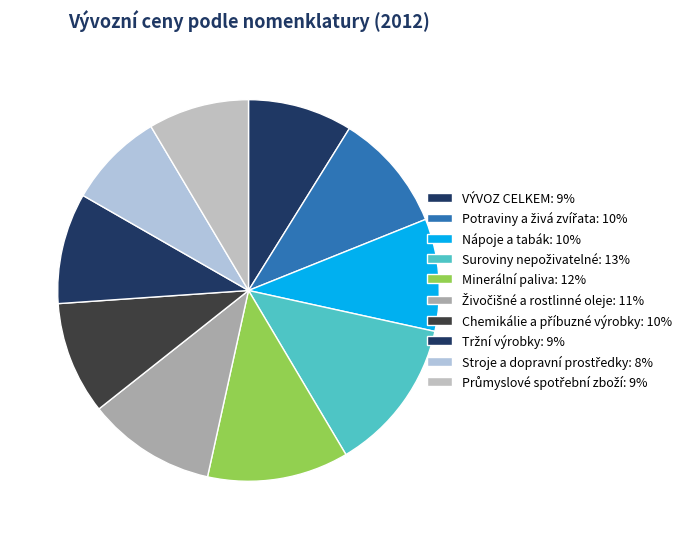

The Tržní výrobky slice represents 9% of the pie. True or false?

True